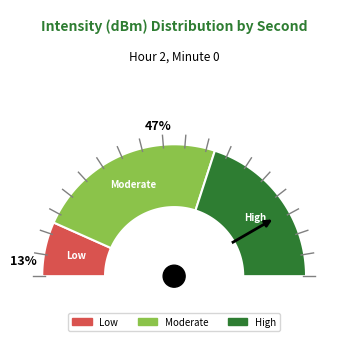

Is there a majority slice in this chart?

No